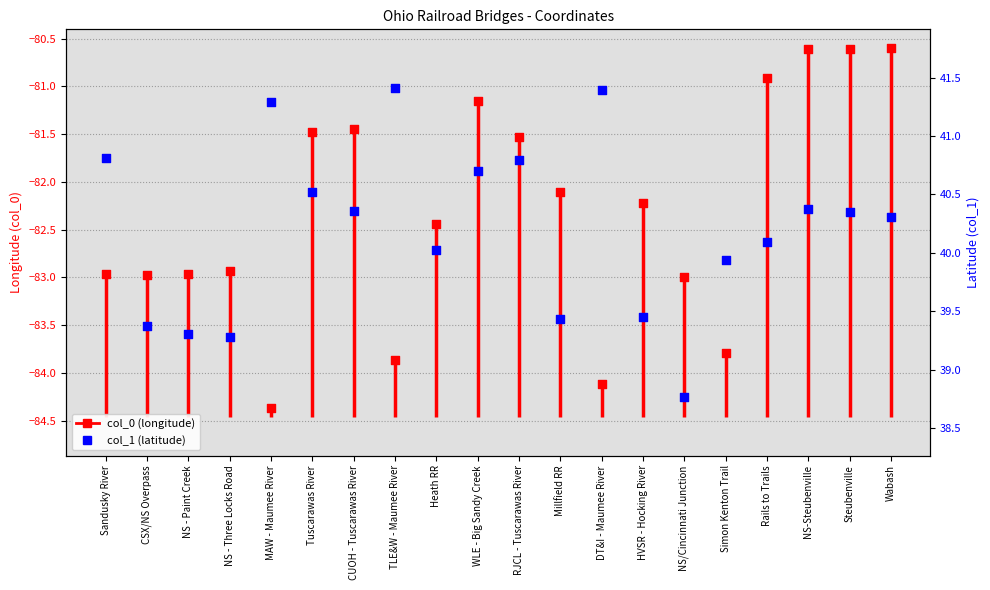

Which has a higher value, RJCL - Tuscarawas River or CSX/NS Overpass?

RJCL - Tuscarawas River